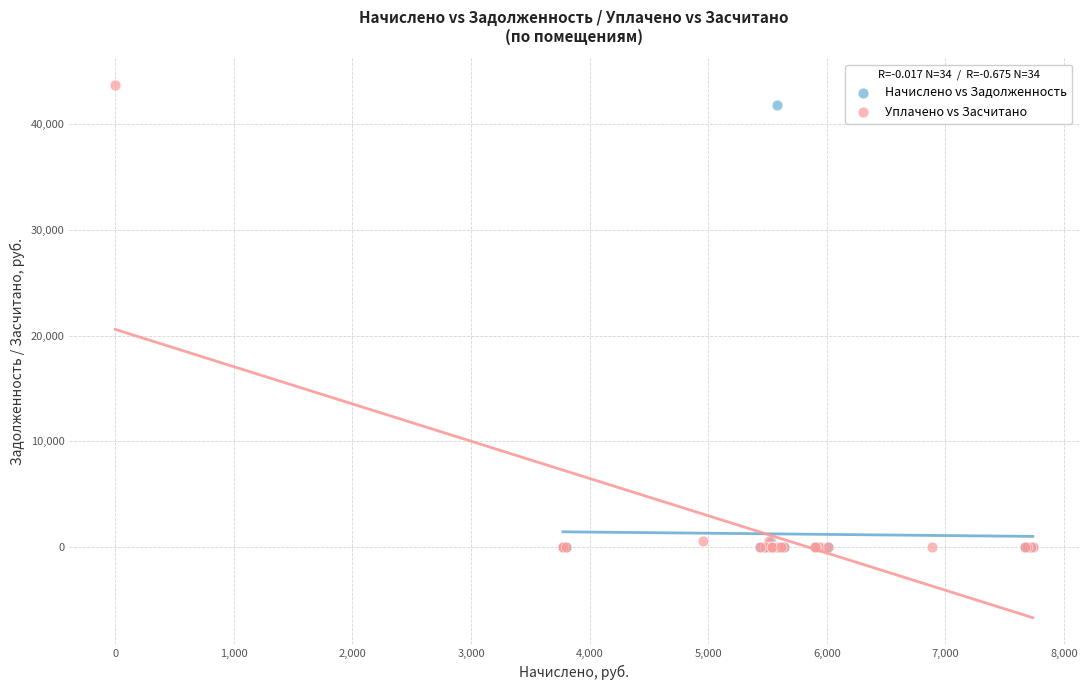

What are all the series names shown in the legend?

Начислено vs Задолженность, Уплачено vs Засчитано